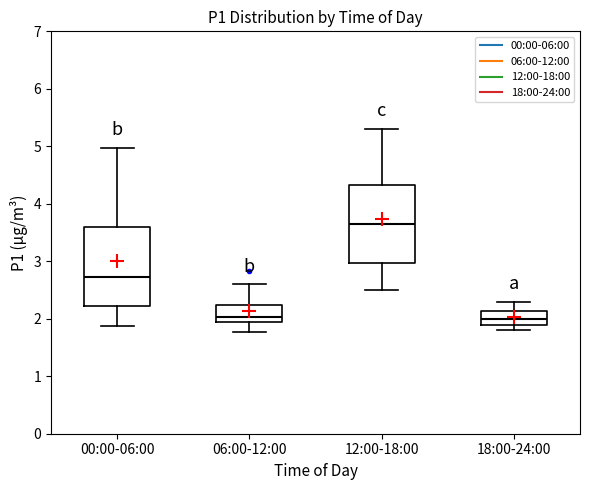

Reading left to right, read every box against the y-axis: the position of its median line, the range the box covers, and the ends of its whiskers. The values are not printed on the chart, so give them approximately, as read against the axis.

00:00-06:00: median 2.7, box 2.2 to 3.6, whiskers 1.9 to 5.0
06:00-12:00: median 2.0 (just above the box's lower edge), box 2.0 to 2.2, whiskers 1.8 to 2.6
12:00-18:00: median 3.7, box 3.0 to 4.3, whiskers 2.5 to 5.3
18:00-24:00: median 2.0, box 1.9 to 2.1, whiskers 1.8 to 2.3